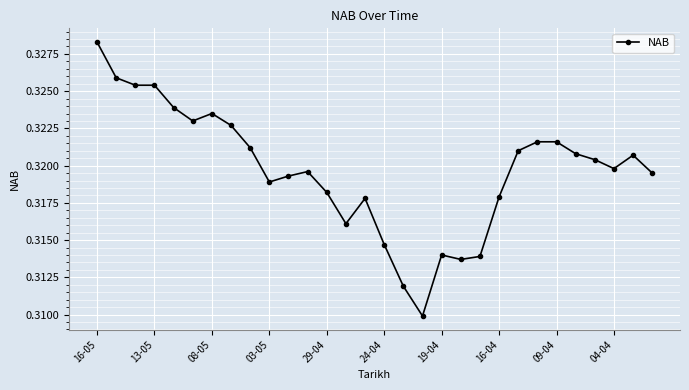

True or false: there are more than 0 points higher than both neighbors.

True